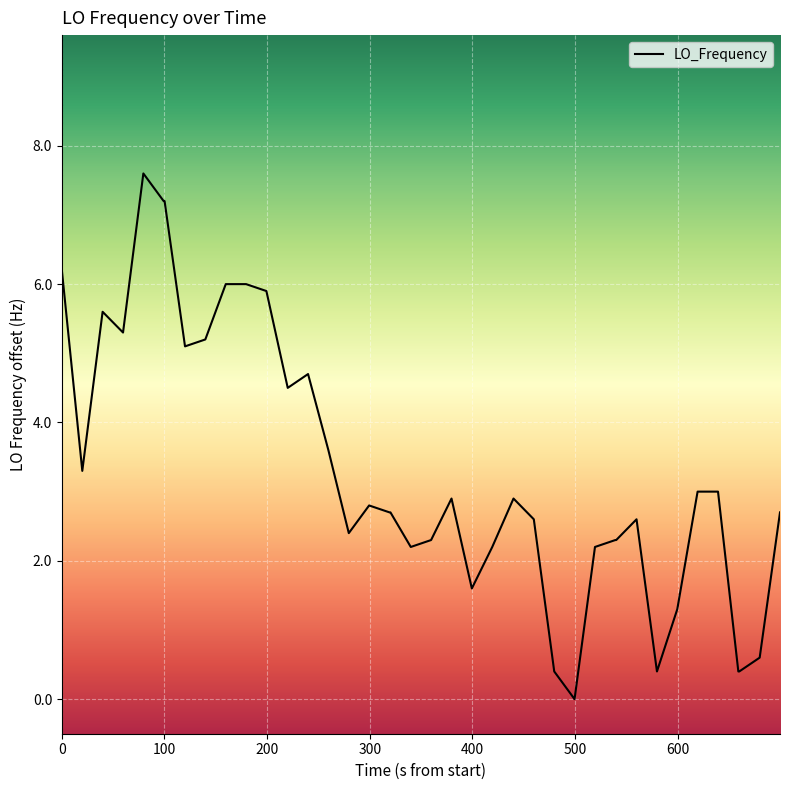

What is the difference between the maximum and minimum values?

7.6